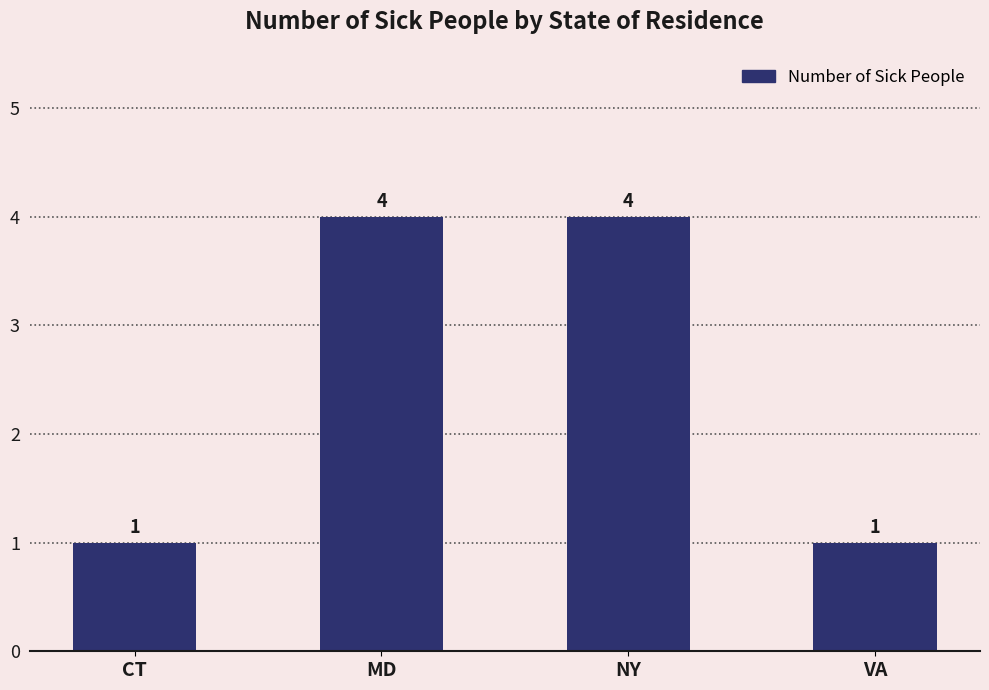

How many values are between 1 and 4?

4